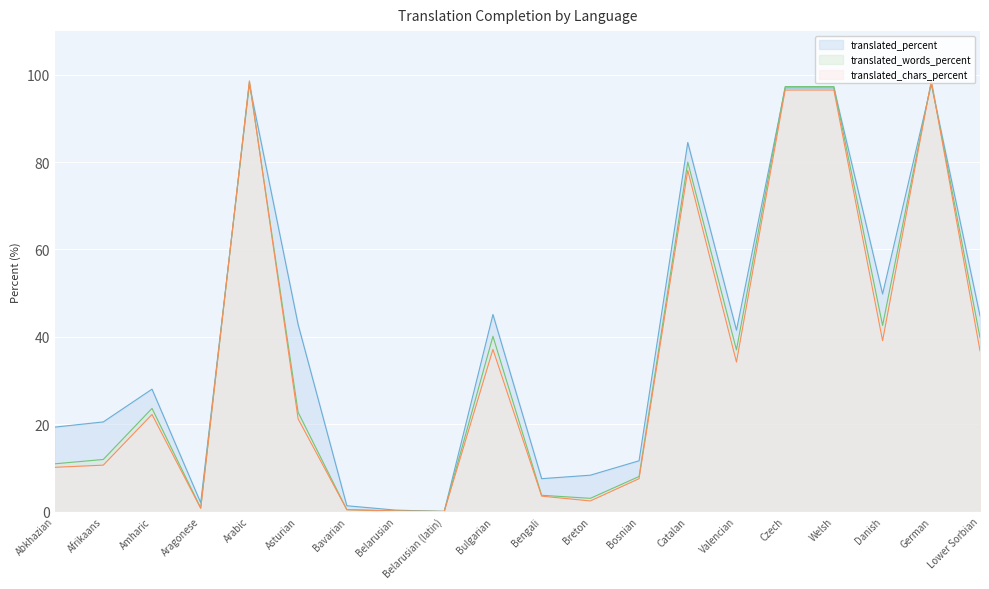

Reading left to right, transcribe all the data shown in this chart.

translated_percent: 19.3	20.5	28.0	2.0	97.8	42.8	1.3	0.3	0.0	45.1	7.5	8.3	11.6	84.5	41.5	97.0	97.0	49.8	97.8	44.8
translated_words_percent: 10.9	11.9	23.6	0.8	98.4	22.7	0.4	0.1	0.0	40.1	3.7	3.0	8.0	80.0	37.0	97.3	97.3	42.6	98.4	39.8
translated_chars_percent: 10.1	10.6	22.2	0.7	98.6	21.2	0.4	0.1	0.0	37.1	3.5	2.4	7.5	78.1	34.2	96.5	96.5	39.1	98.6	36.8